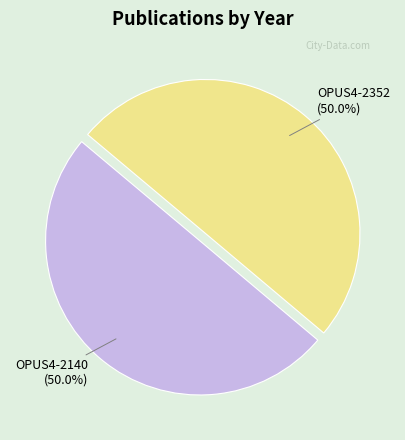

How much of the chart is everything except OPUS4-2352?

50.0%